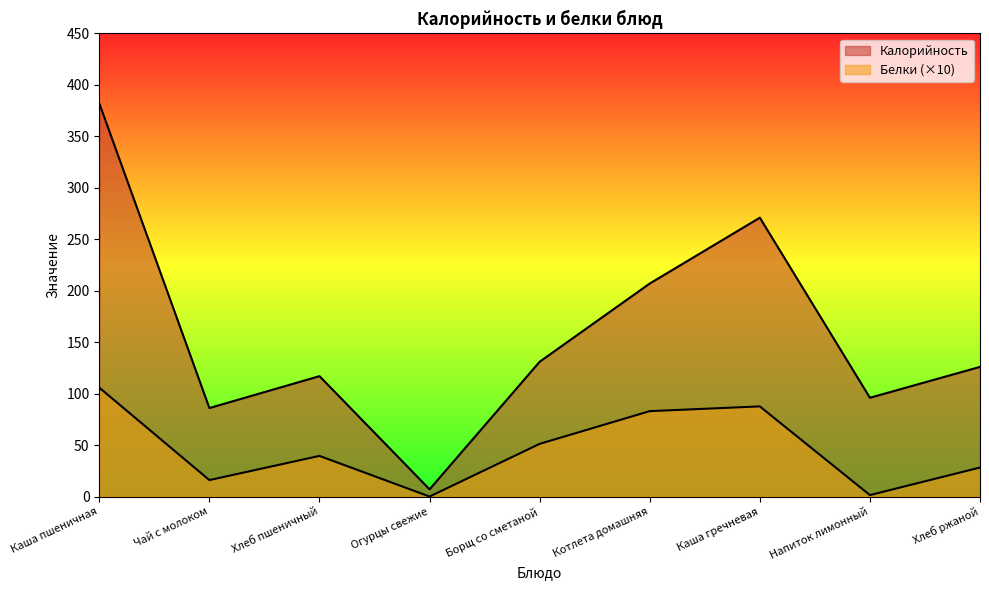

Does the chart display data point markers on the line(s)?

No